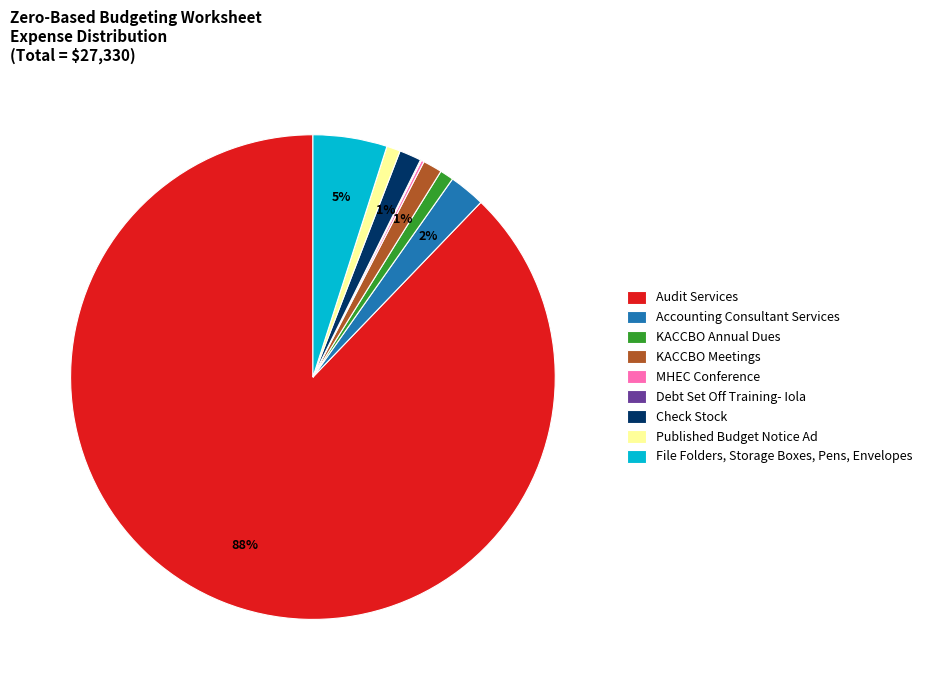

To the nearest percent, what percentage of the pie is KACCBO Meetings?

1%